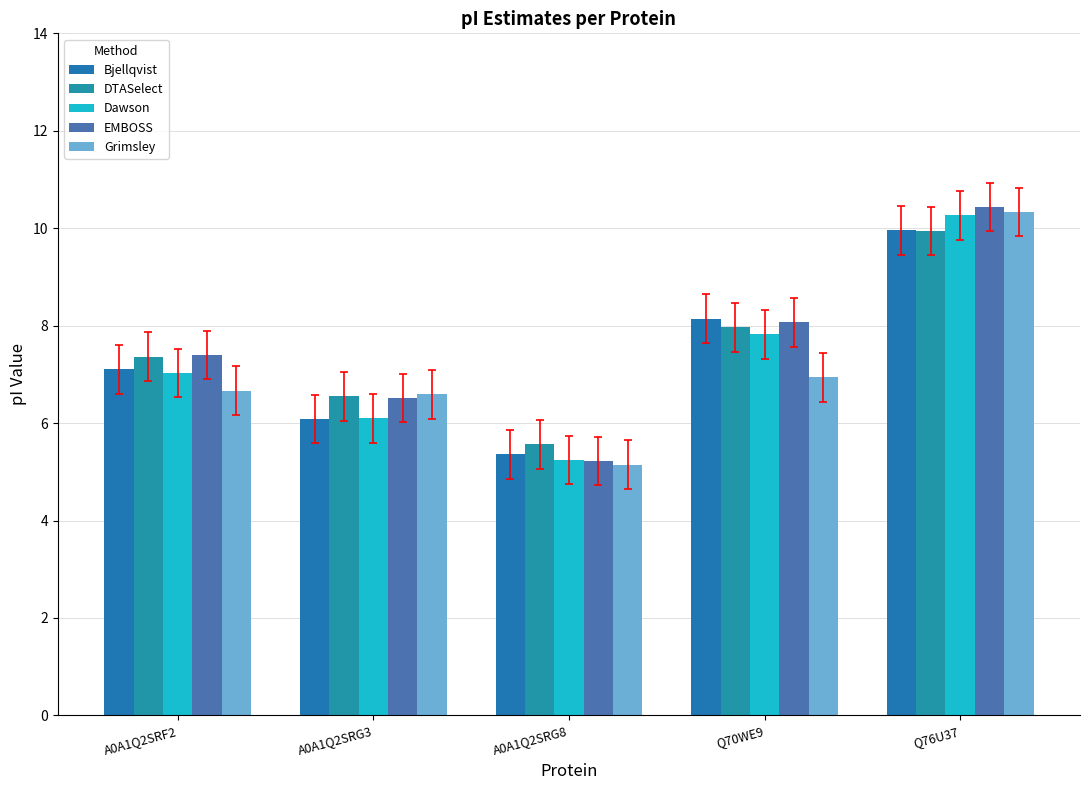

Reading left to right, what are all the values shown in this chart?

Bjellqvist: 7.1	6.1	5.4	8.1	10.0
DTASelect: 7.4	6.5	5.6	8.0	9.9
Dawson: 7.0	6.1	5.2	7.8	10.3
EMBOSS: 7.4	6.5	5.2	8.1	10.4
Grimsley: 6.7	6.6	5.1	6.9	10.3